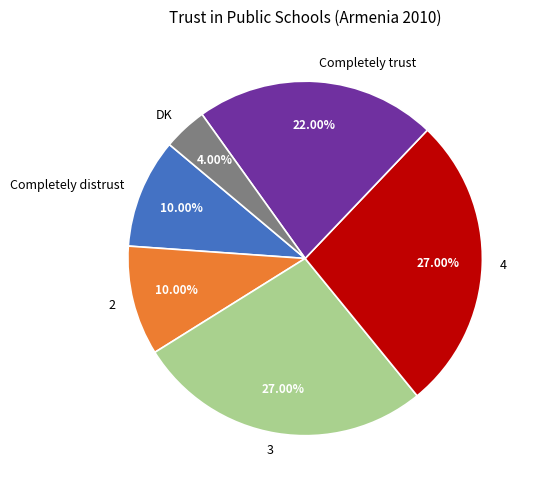

Does 4 represent more than half of the total?

No